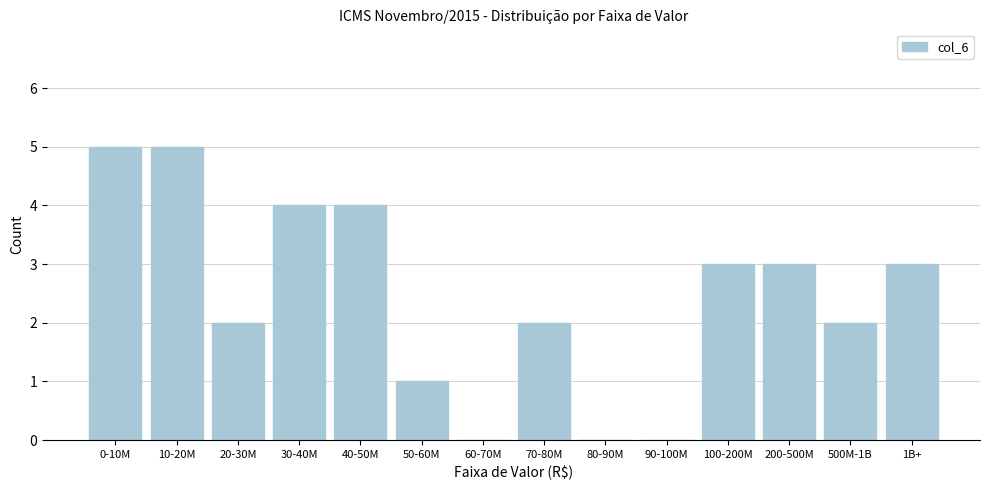

Reading left to right, extract all data points from this chart.

0-10M=5	10-20M=5	20-30M=2	30-40M=4	40-50M=4	50-60M=1	60-70M=0	70-80M=2	80-90M=0	90-100M=0	100-200M=3	200-500M=3	500M-1B=2	1B+=3